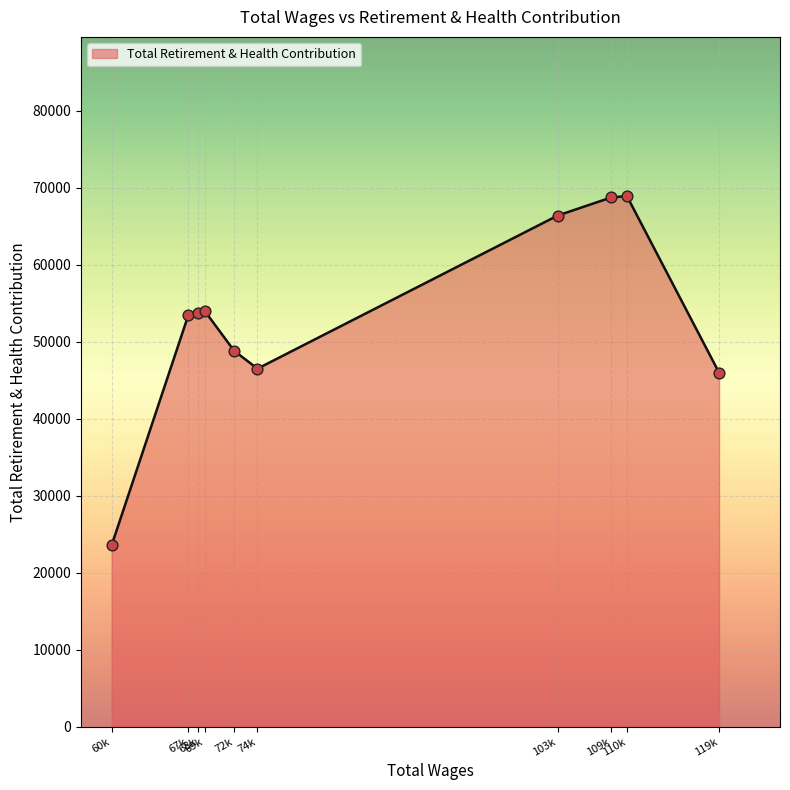

What is the maximum value shown in the chart?

68943